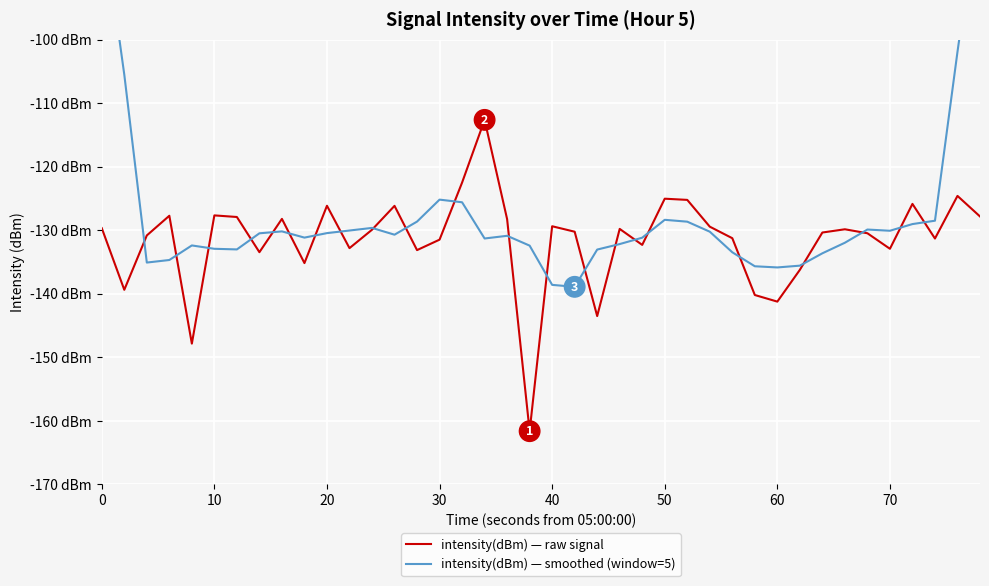

What is the average value of the intensity(dBm) — smoothed (window=5) series?

-127.6